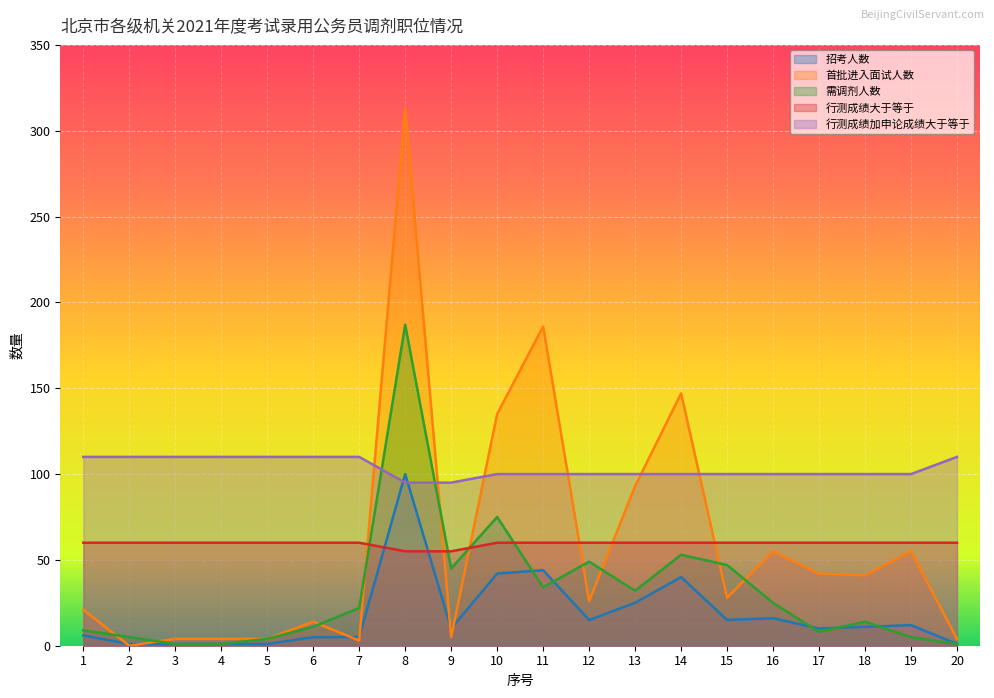

Which series changed the most between 6 and 18?

首批进入面试人数